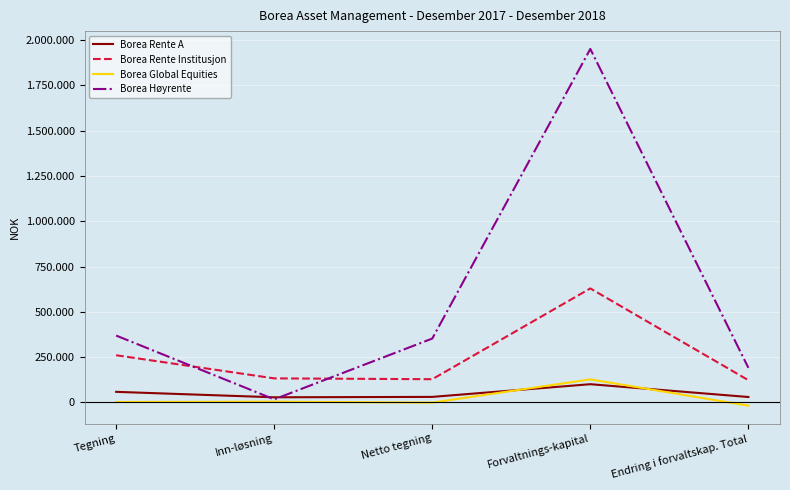

What are all the series names shown in the legend?

Borea Rente A, Borea Rente Institusjon, Borea Global Equities, Borea Høyrente